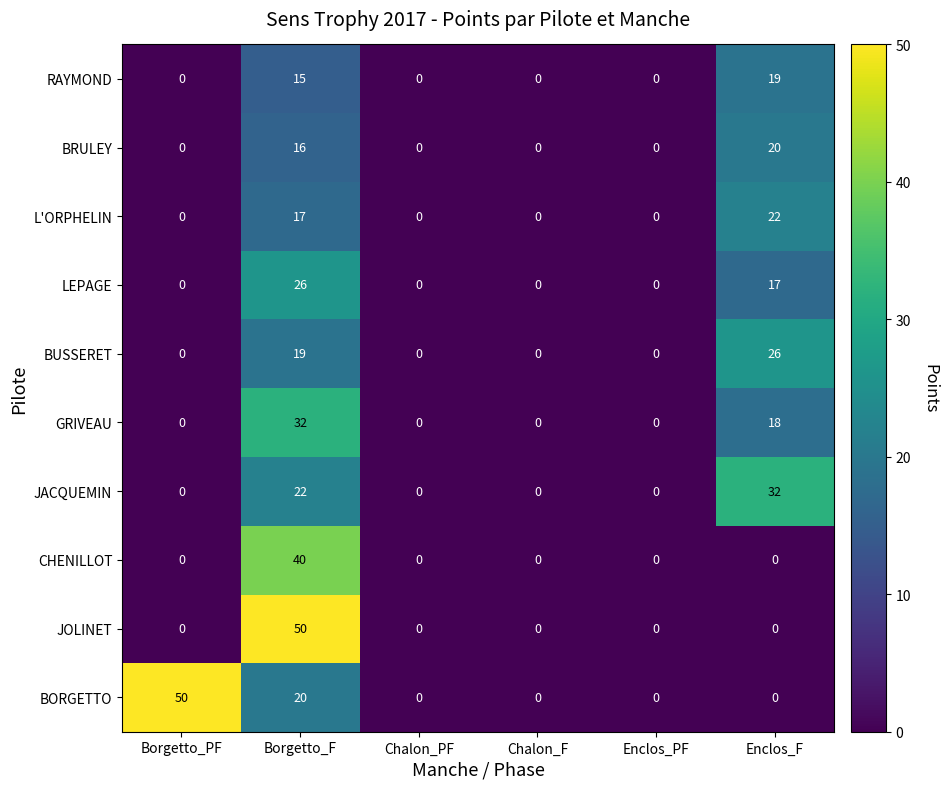

At which label is LEPAGE closest to 13?

Enclos_F